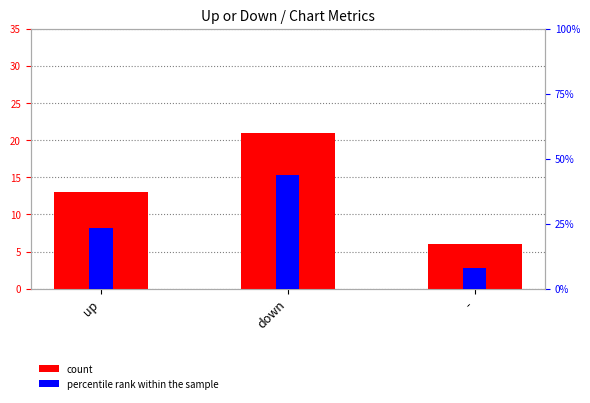

What is the approximate value of count at -?

6.0